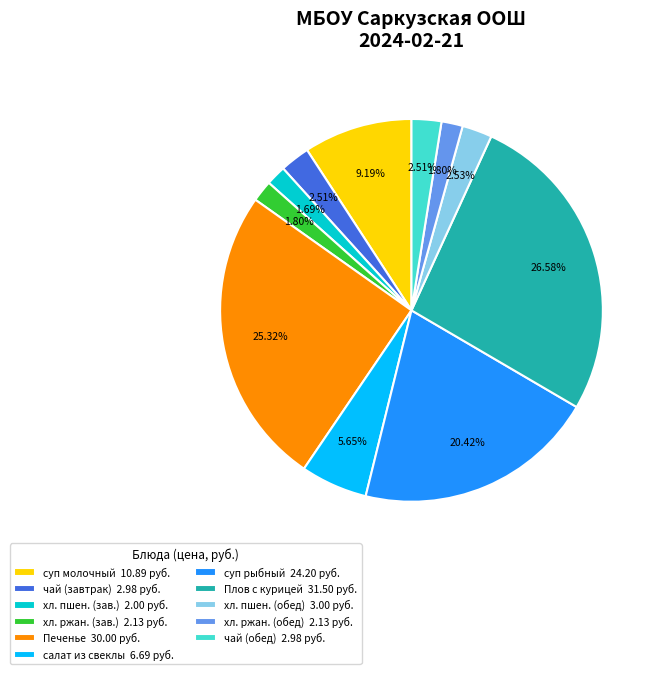

Between салат из свеклы 6.69 руб. and хл. ржан. (зав.) 2.13 руб., which is larger?

салат из свеклы 6.69 руб.